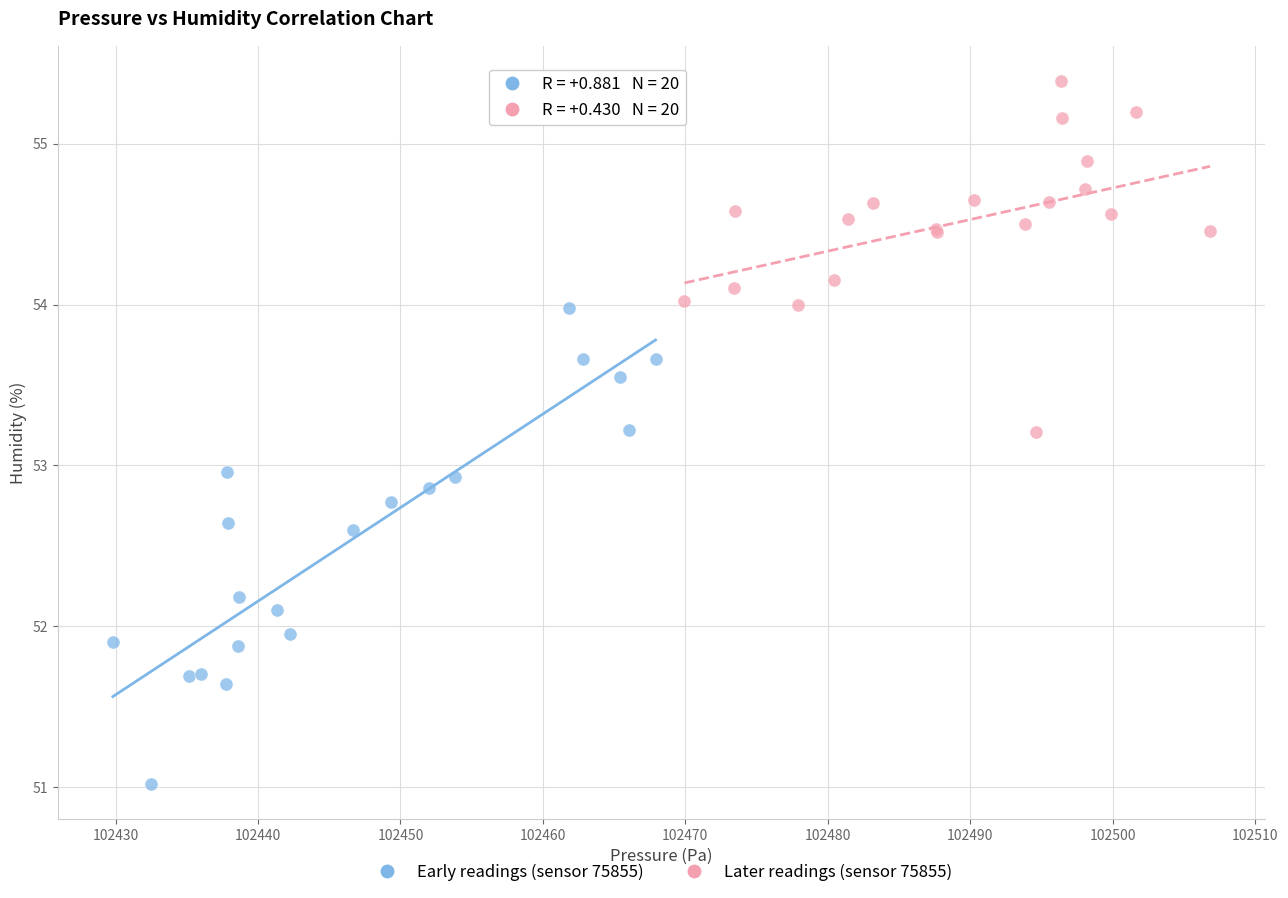

Which series has the largest Y range (max minus min)?

Early readings (sensor 75855)